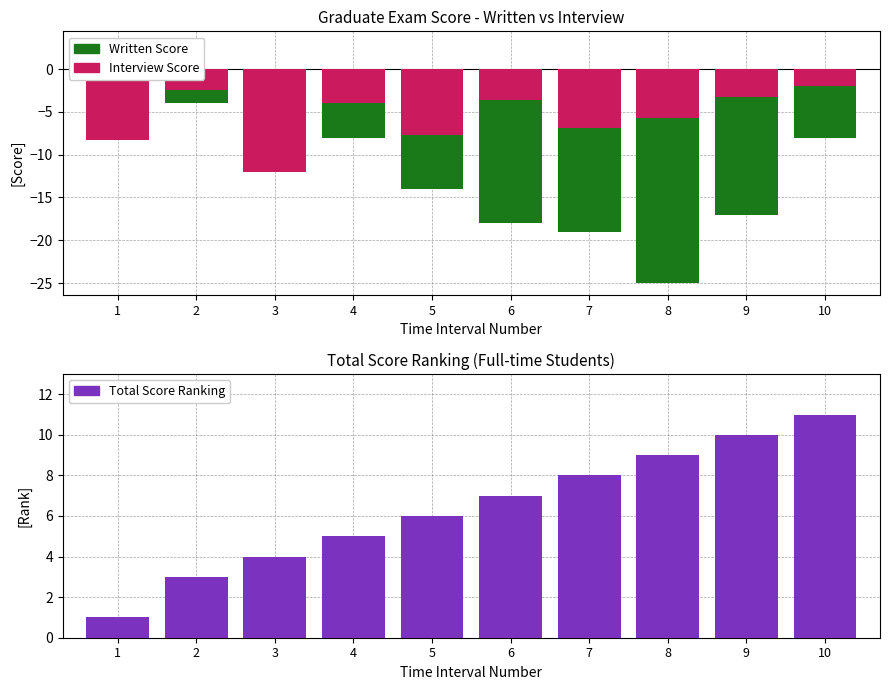

Between 1 and 10, which is larger?

1